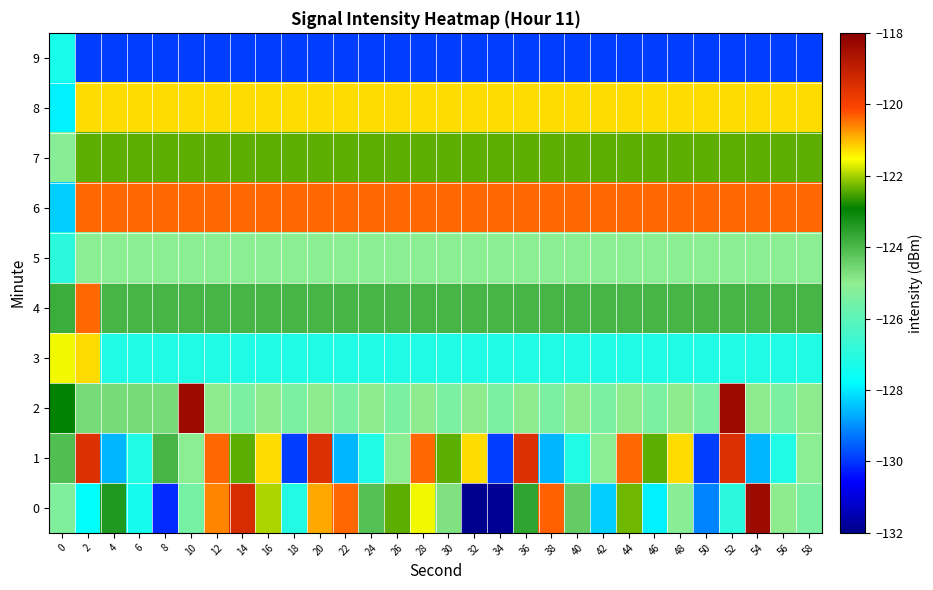

How many distinct data groups are displayed?

10